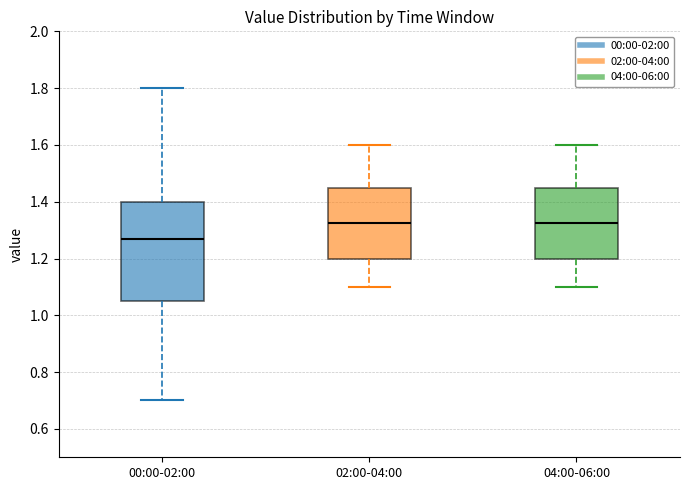

Reading left to right, read every box against the y-axis: the position of its median line, the range the box covers, and the ends of its whiskers. The values are not printed on the chart, so give them approximately, as read against the axis.

00:00-02:00: median 1.28, box 1.06 to 1.40, whiskers 0.70 to 1.80
02:00-04:00: median 1.32, box 1.20 to 1.46, whiskers 1.10 to 1.60
04:00-06:00: median 1.32, box 1.20 to 1.46, whiskers 1.10 to 1.60